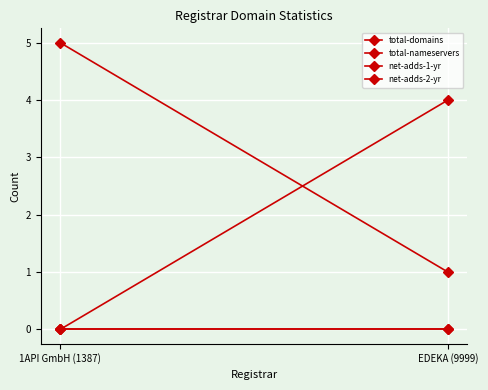

The value of net-adds-1-yr at EDEKA (9999) is 0. True or false?

True